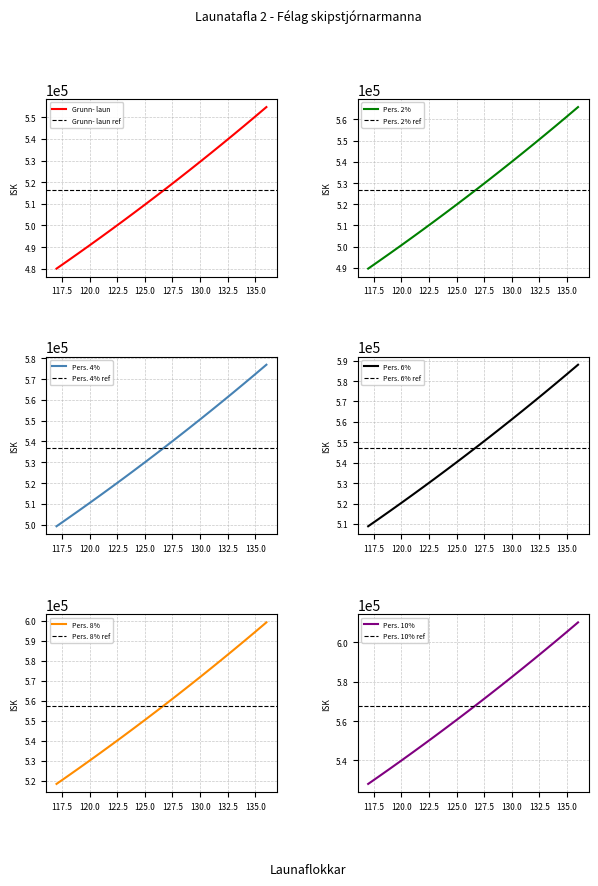

Reading right to left, list all the values displayed in this chart.

Grunn- laun: 554717.2	550387.9	546105.4	541870.7	537681.8	533537.4	529439.9	525385.8	521375.3	517409.4	513487.0	509607.1	505769.5	501971.2	498216.4	494501.8	490828.6	487194.5	483600.7	480045.0
Pers. 2%: 565811.6	561395.7	557027.5	552708.1	548435.4	544208.2	540028.7	535893.5	531802.8	527757.6	523756.8	519799.2	515884.9	512010.6	508180.7	504391.8	500645.1	496938.4	493272.7	489645.9
Pers. 4%: 576905.9	572403.4	567949.6	563545.6	559189.0	554878.9	550617.4	546401.2	542230.3	538105.8	534026.5	529991.3	526000.3	522050.0	518145.0	514281.9	510461.7	506682.3	502944.7	499246.8
Pers. 6%: 588000.2	583411.2	578871.7	574383.0	569942.7	565549.7	561206.2	556909.0	552657.8	548454.0	544296.2	540183.5	536115.7	532089.5	528109.3	524171.9	520278.3	516426.2	512616.8	508847.7
Pers. 8%: 599094.6	594418.9	589793.8	585220.4	580696.3	576220.4	571795.0	567416.7	563085.3	558802.2	554566.0	550375.6	546231.1	542128.9	538073.7	534061.9	530094.8	526170.1	522288.8	518448.6
Pers. 10%: 610188.9	605426.7	600715.9	596057.8	591449.9	586891.2	582383.8	577924.4	573512.8	569150.3	564835.7	560567.8	556346.5	552168.3	548038.0	543952.0	539911.4	535914.0	531960.8	528049.5